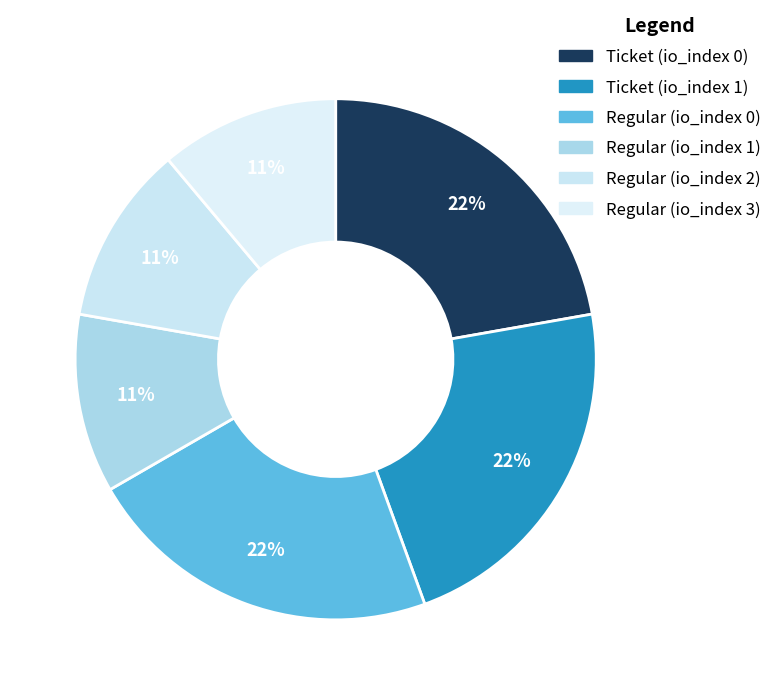

To the nearest percent, what is the difference between the Ticket (io_index 0) and Regular (io_index 2) slice percentages?

11%